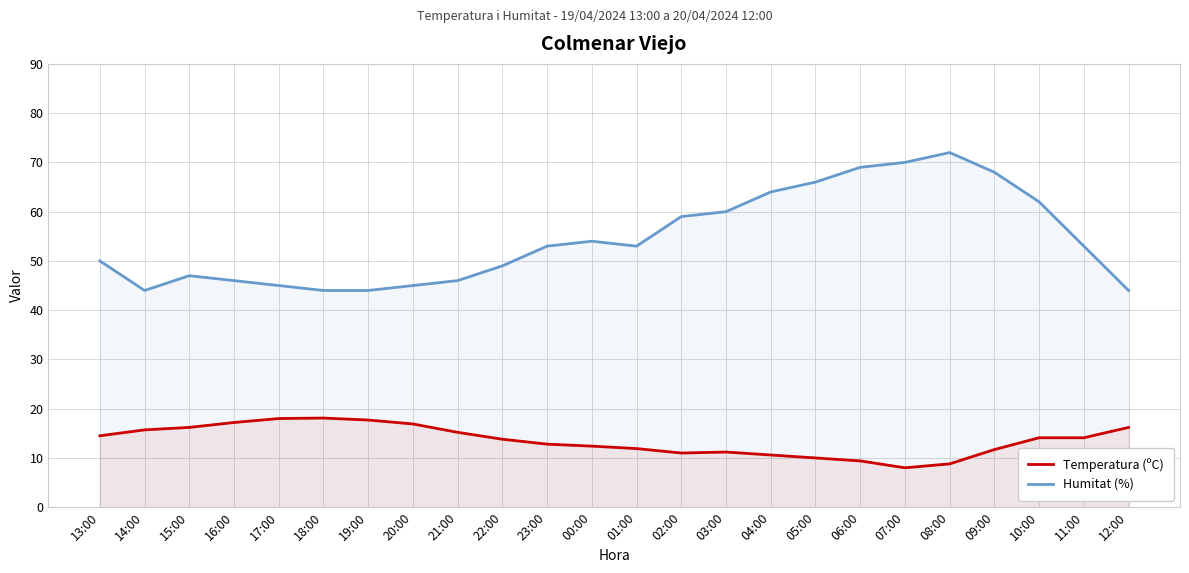

What is the spread (max minus min) of values at 18:00?

25.9